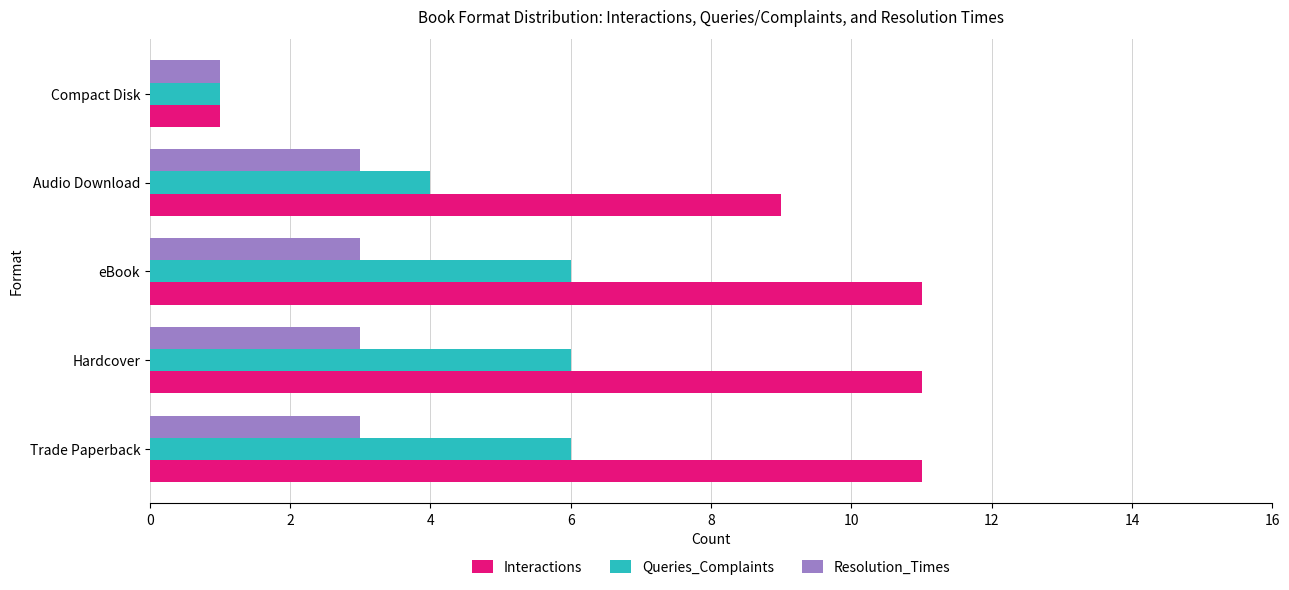

At which category does the chart reach its minimum across all series?

Compact Disk